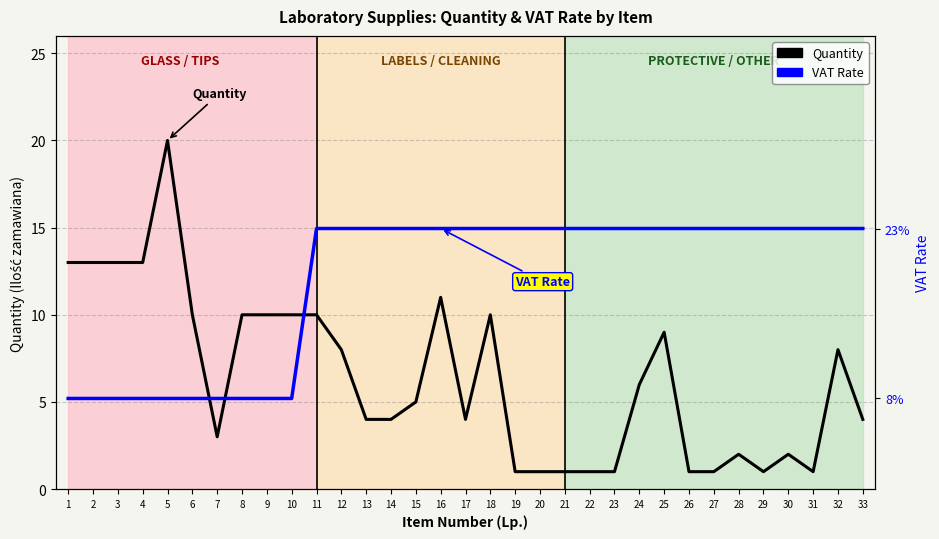

True or false: VAT Rate and Quantity cross at least once.

False